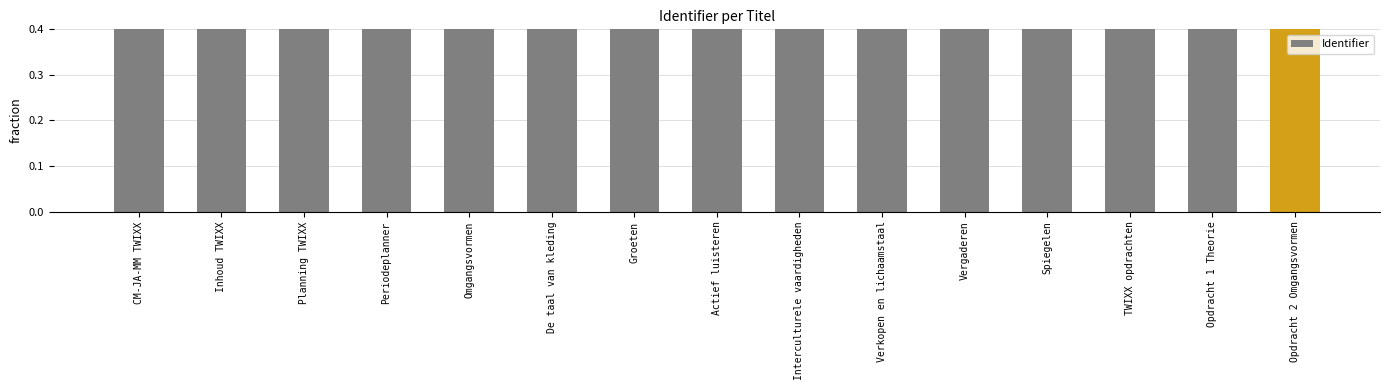

What is the value of the 2nd bar from the left?

0.4